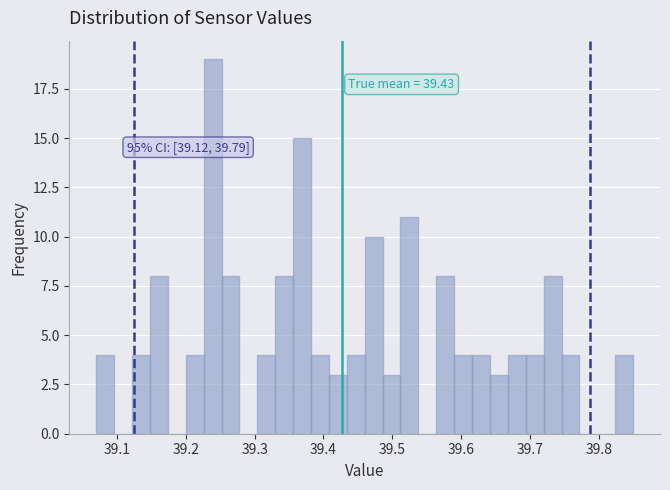

Read against the x-axis, roughly where is the centre of the tallest bar?

39.24